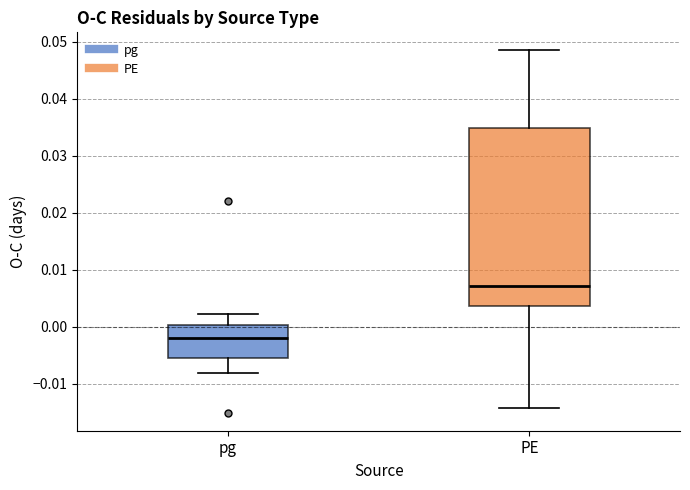

Which box has the lowest median line?

pg